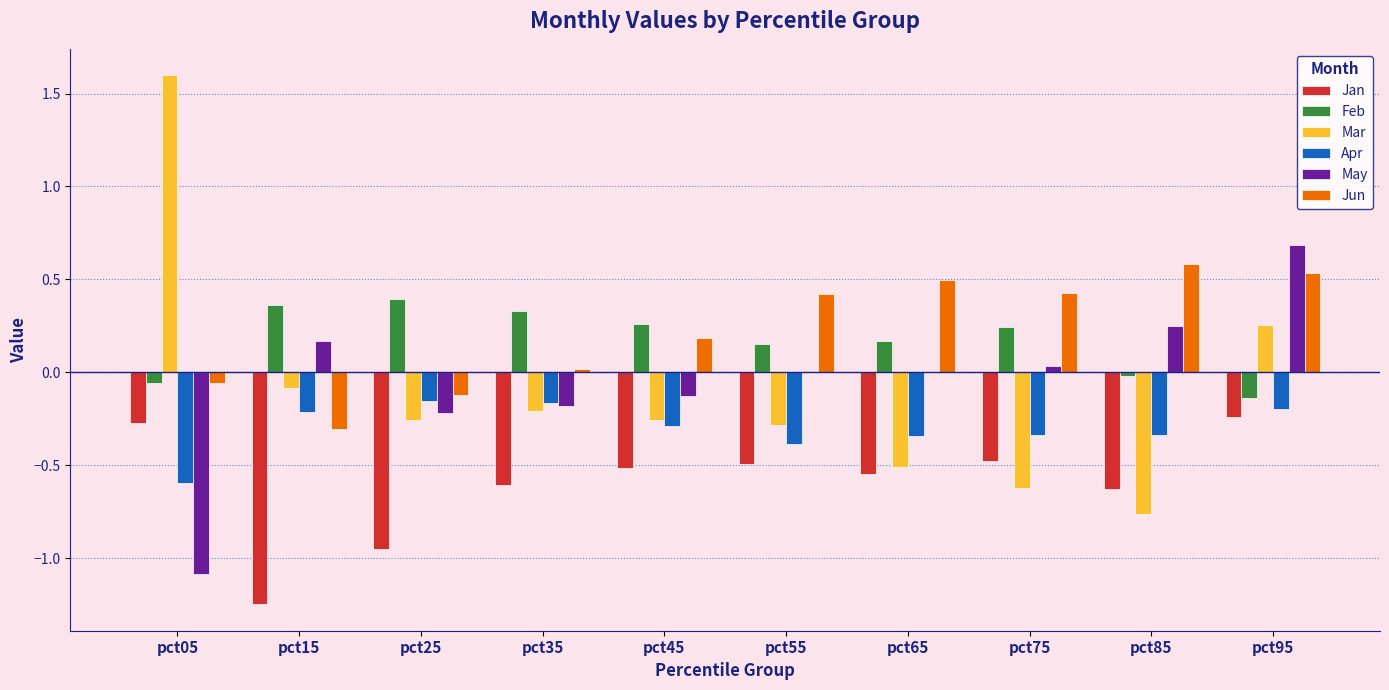

Count the number of data series in this chart.

6